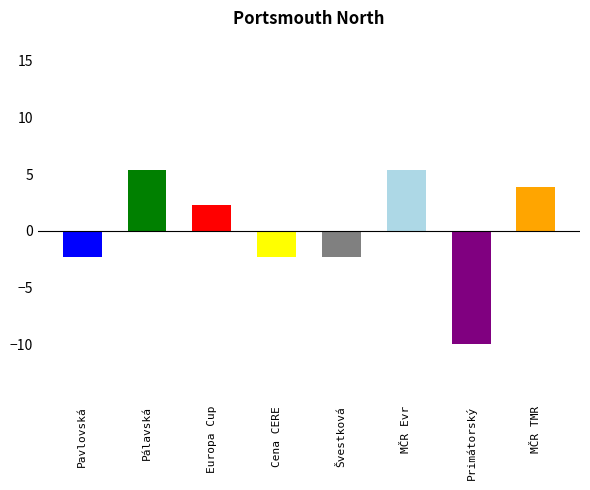

What is the smallest value displayed?

-10.0